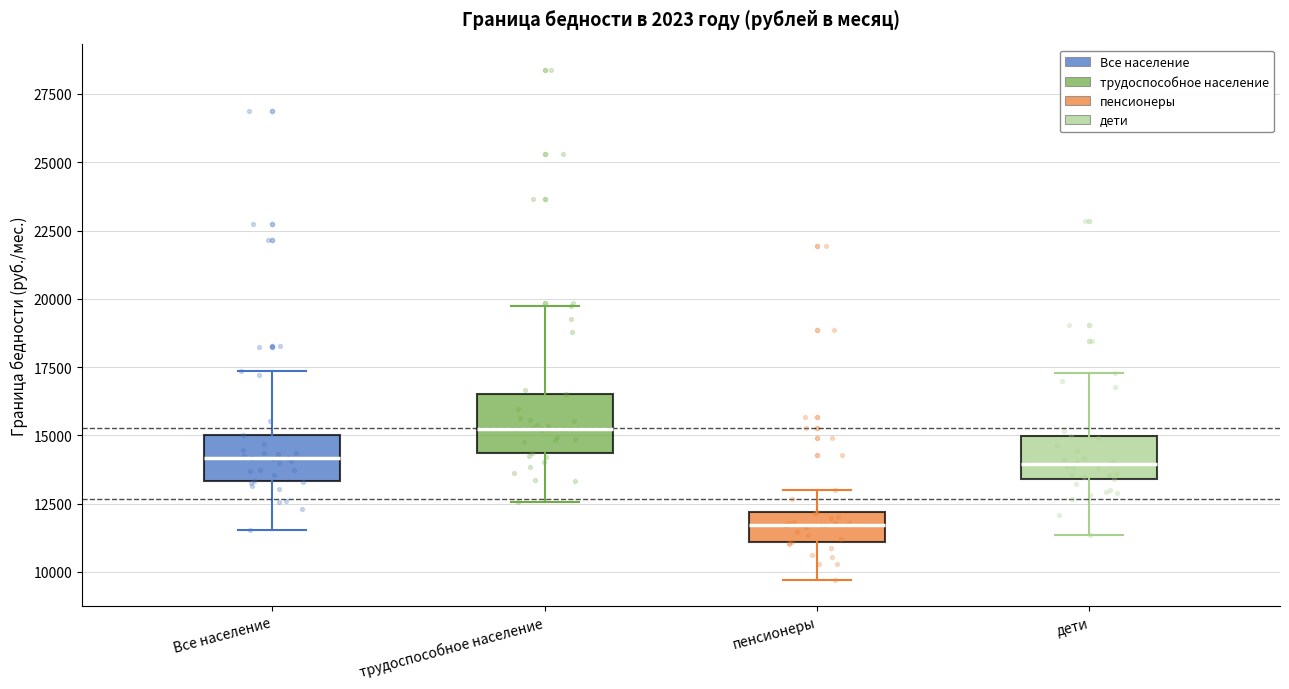

Which box has the highest median line?

трудоспособное население